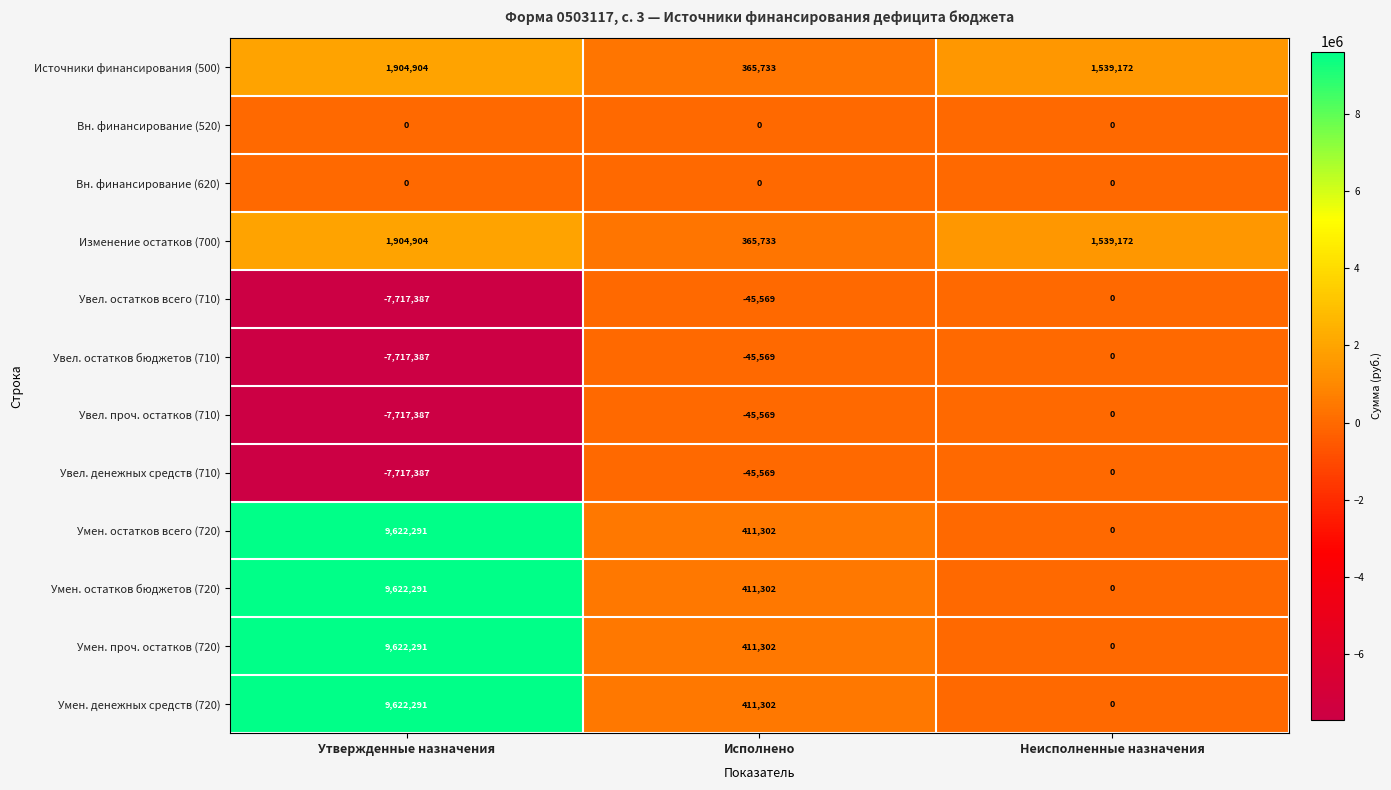

What is the approximate value of Увел. остатков всего (710) at Исполнено, to the nearest 100?

-45600